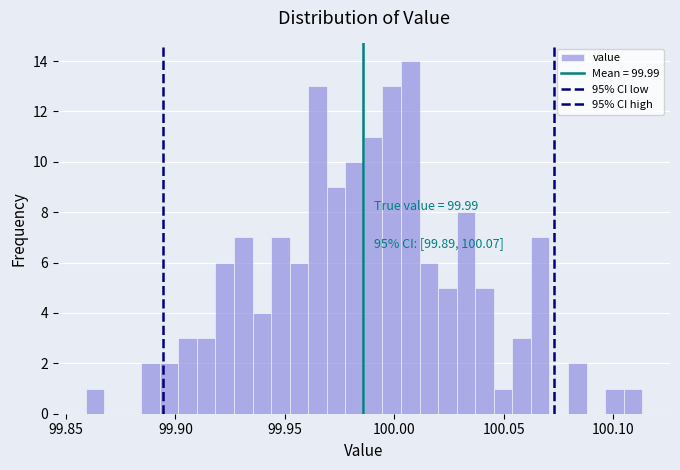

Around what value on the x-axis is the tallest bar? Give the approximate position of its centre, as read against the axis.

100.005